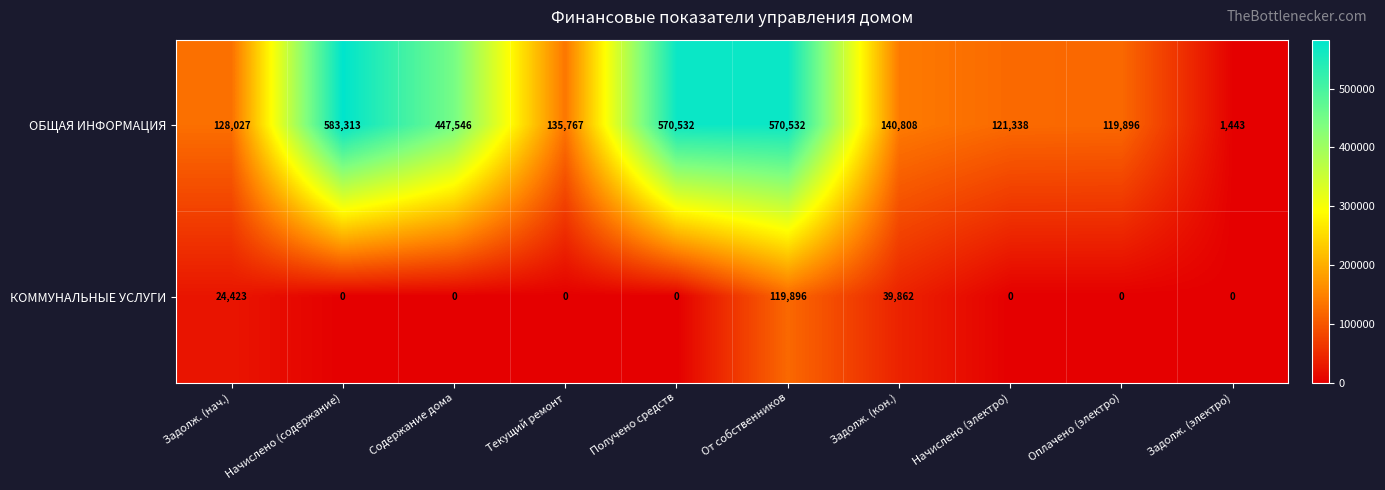

Rank the series at Задолж. (кон.) from highest to lowest value.

ОБЩАЯ ИНФОРМАЦИЯ, КОММУНАЛЬНЫЕ УСЛУГИ